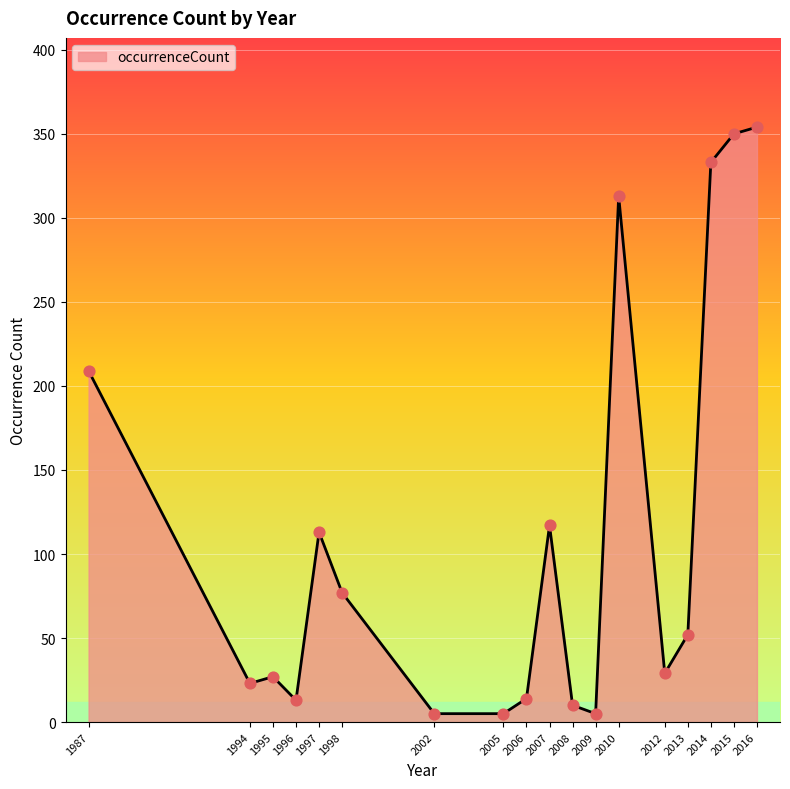

What is the change in value from 2006 to 2013?

+38